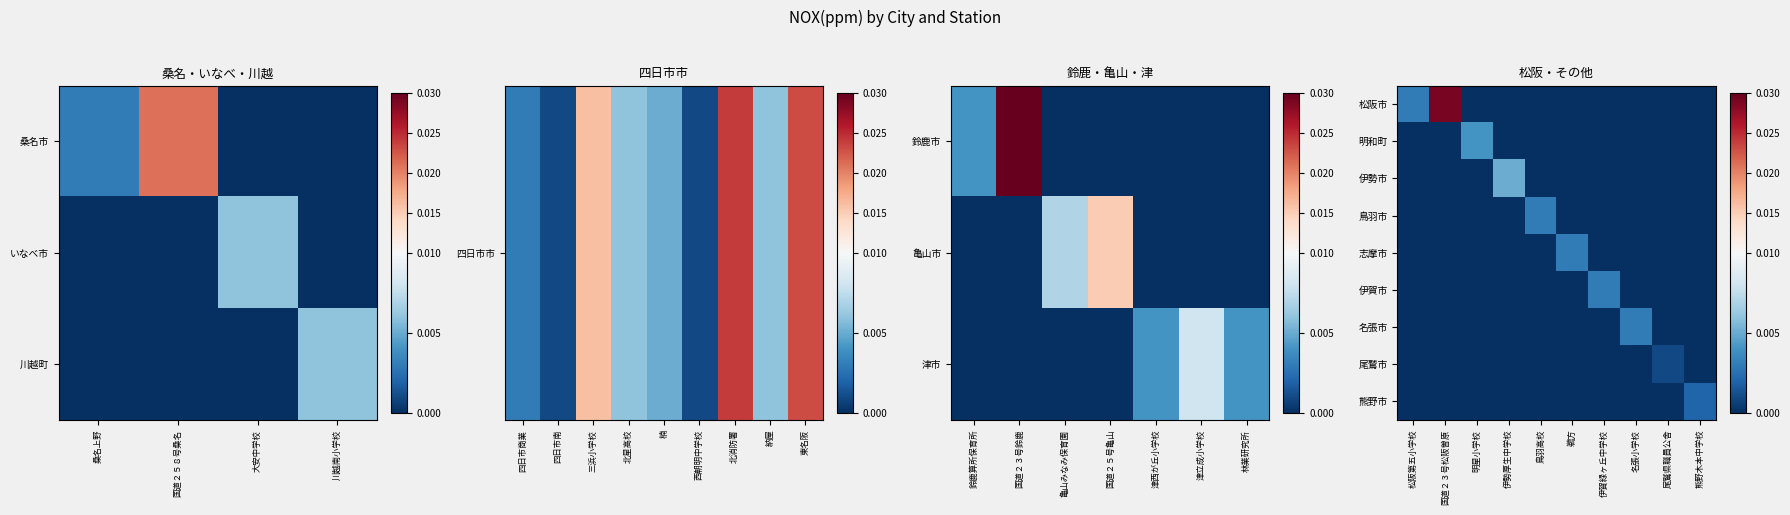

Where is 伊勢市 nearest to the value 0?

松阪第五小学校